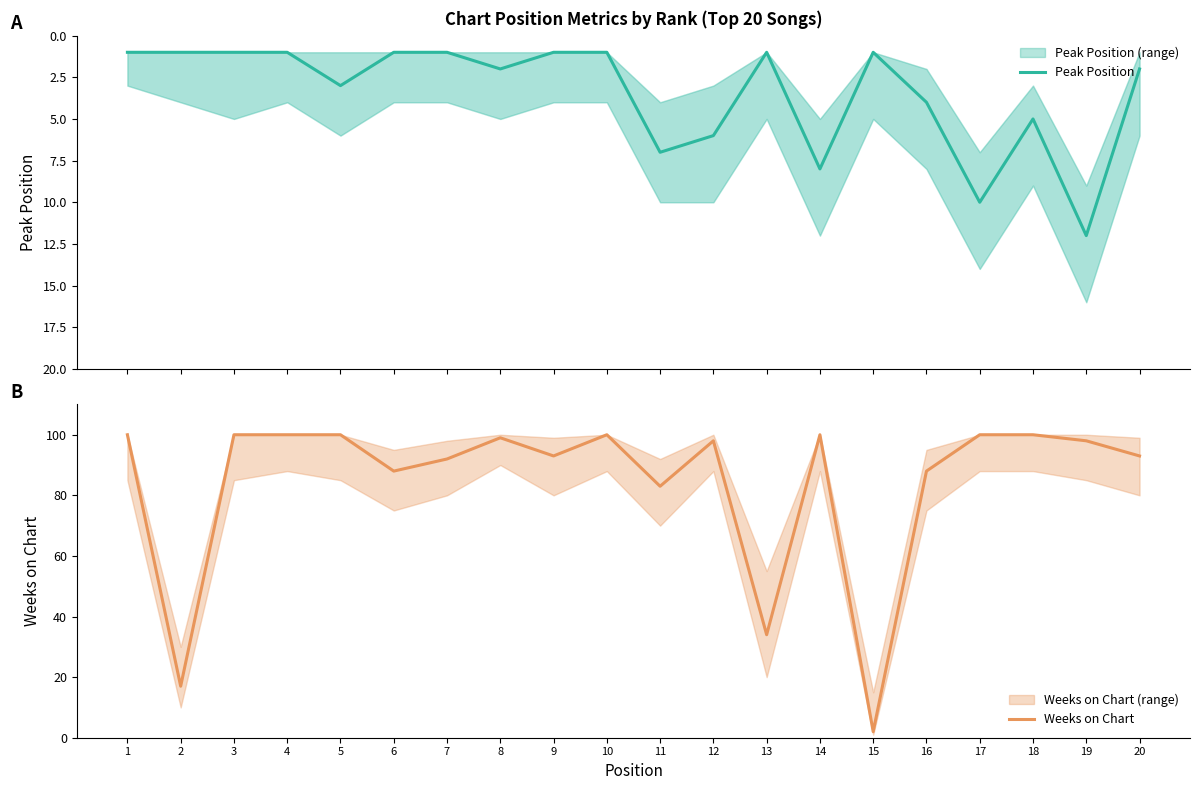

List the series in order of their peak value, lowest first.

Peak Position, Weeks on Chart